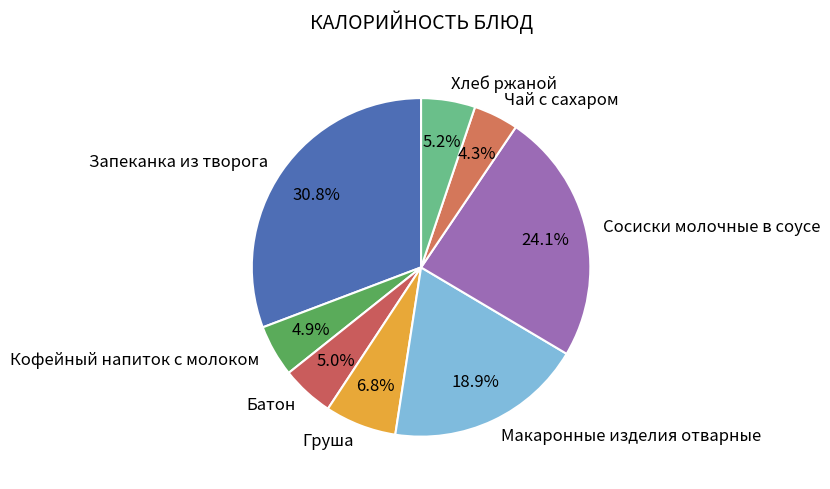

True or false: Макаронные изделия отварные accounts for 25% of the total.

False